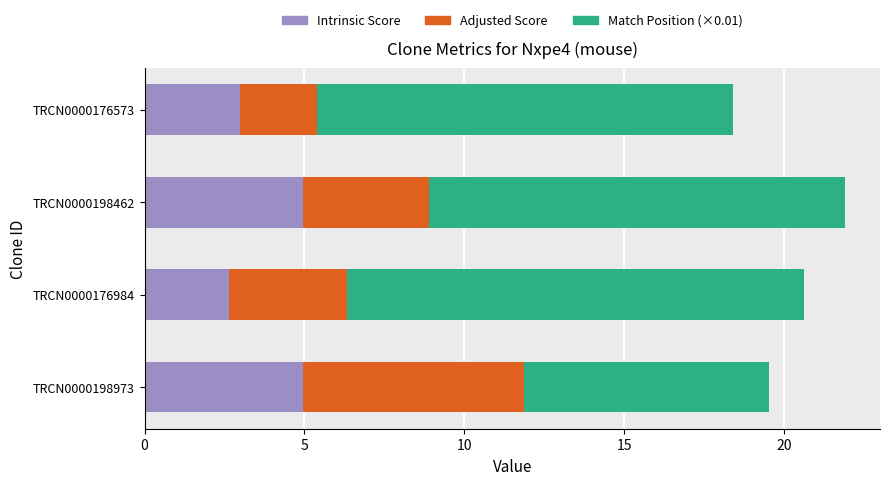

What is the lowest value of the Intrinsic Score series?

2.6